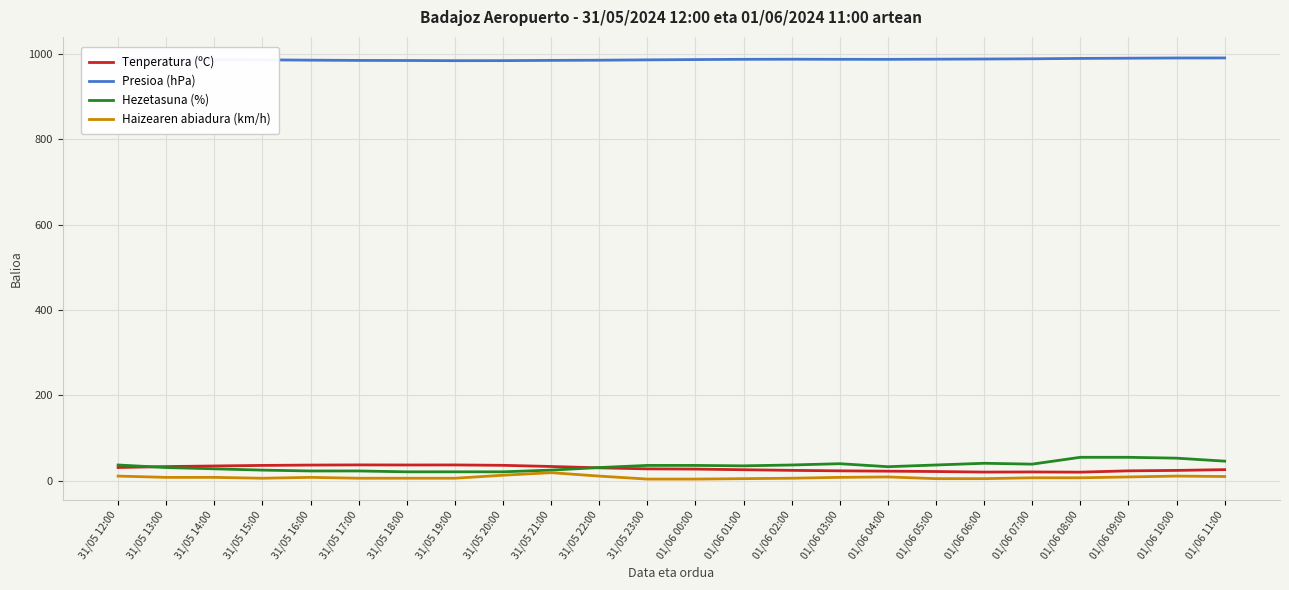

True or false: Hezetasuna (%) and Presioa (hPa) cross at least once.

False